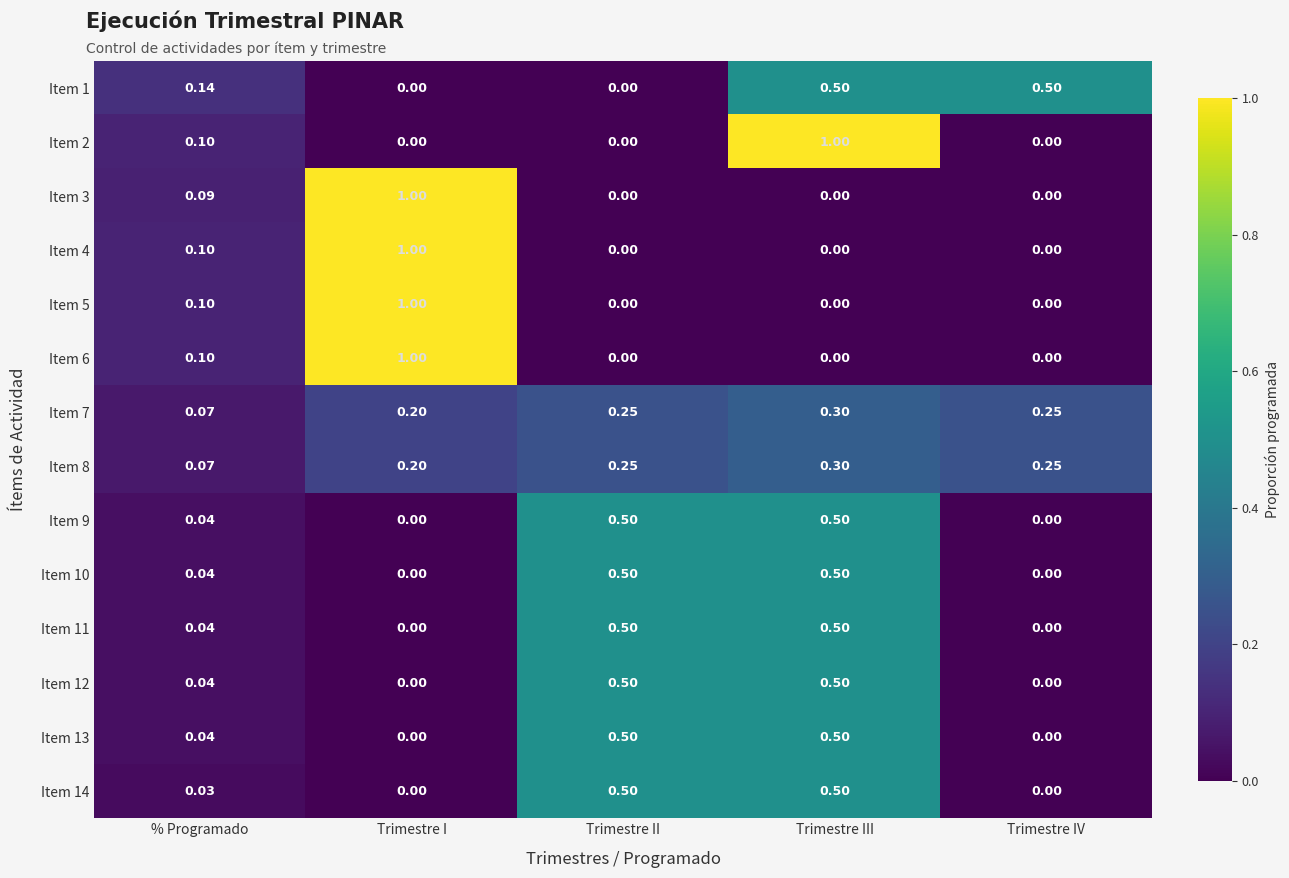

Which category has the highest value in the Item 6 series?

Trimestre I